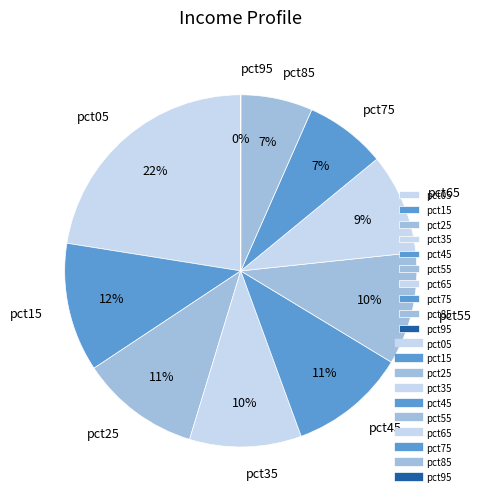

Is it true that pct45 is 11% of the pie?

True